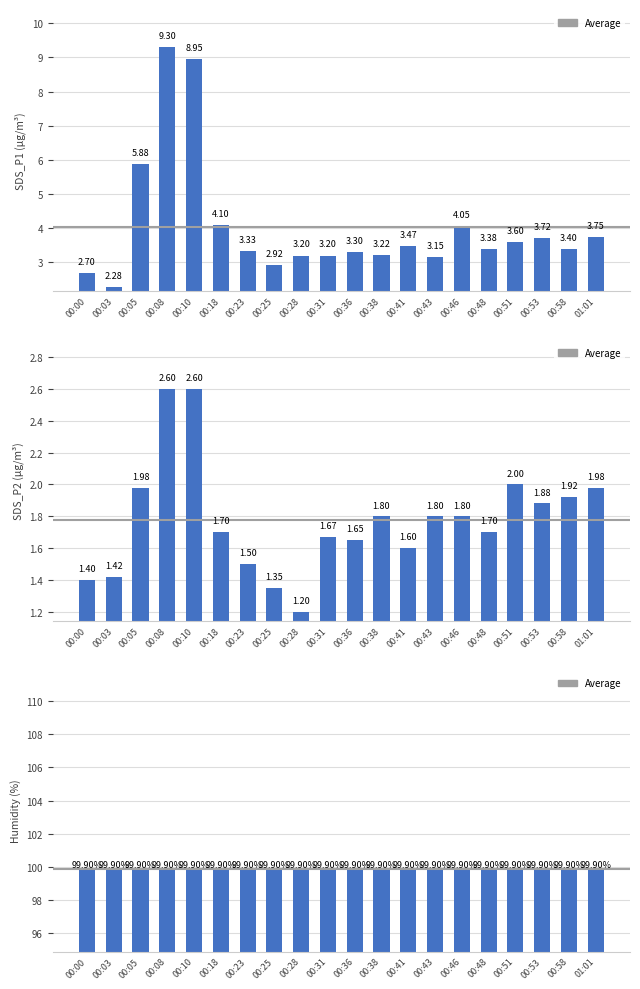

What position from the left is 00:05?

3